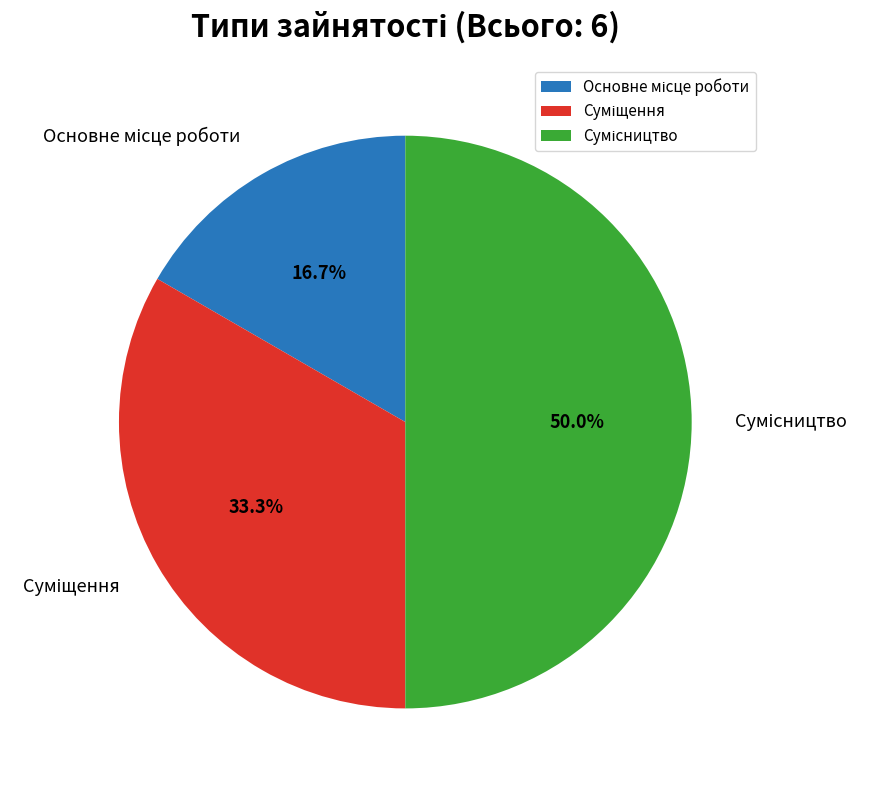

Is Сумісництво the majority of the pie?

No